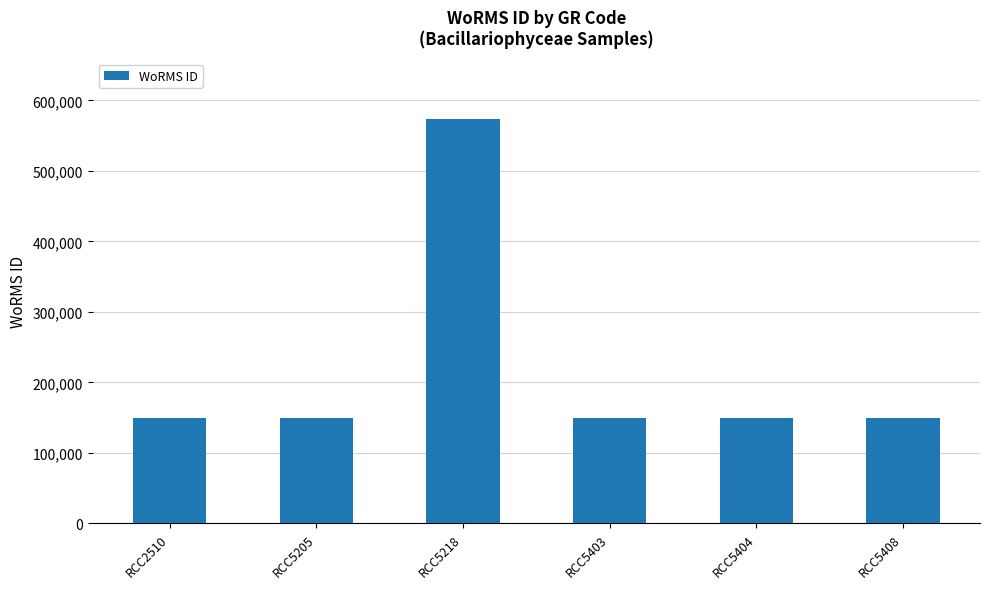

Are the bars grouped side by side (vs. stacked)?

No